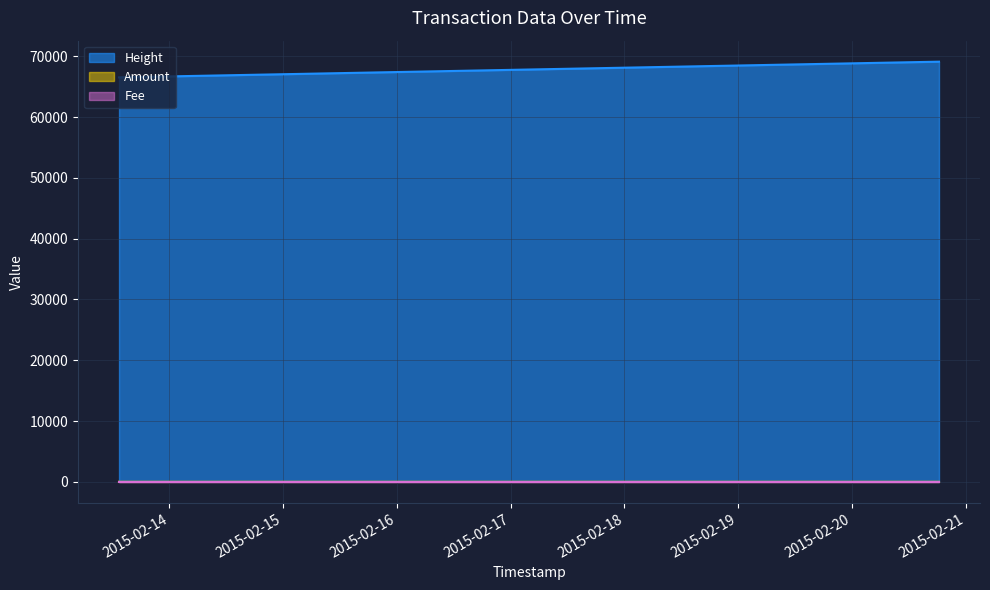

What is the difference between the highest and lowest values at 2015-02-13 16:01:27?

66523